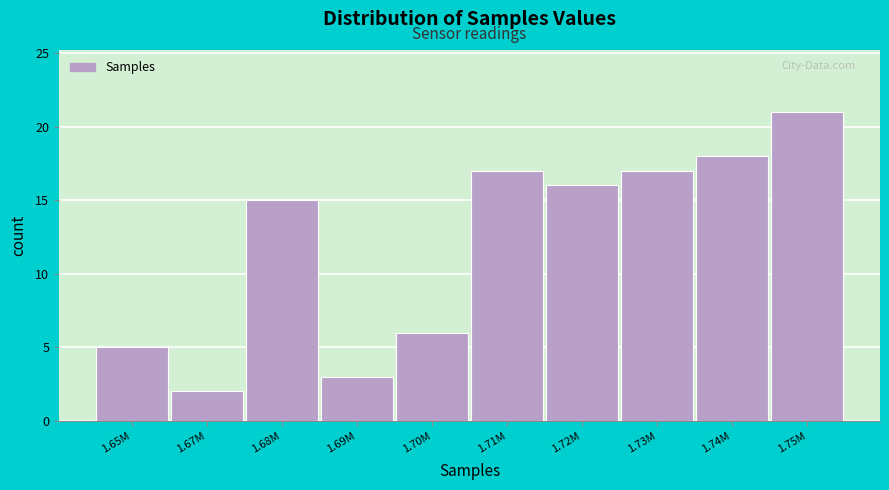

Reading left to right, what are all the values shown in this chart?

5	2	15	3	6	17	16	17	18	21